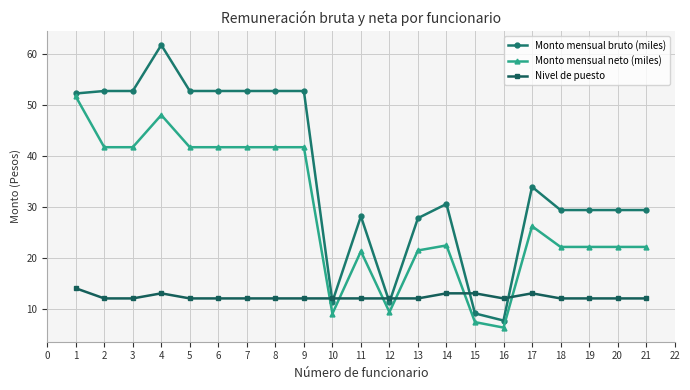

At 17, list the series in order from smallest to largest.

Nivel de puesto, Monto mensual neto (miles), Monto mensual bruto (miles)